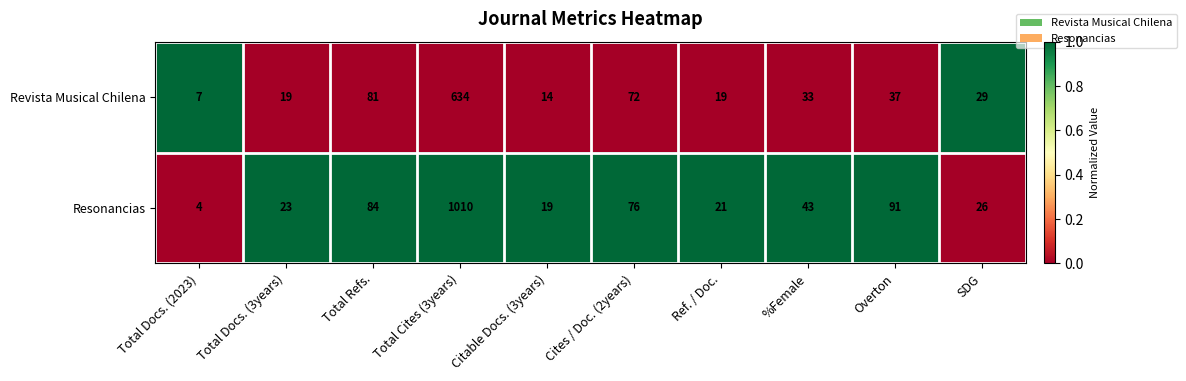

Which series has the largest total across all categories?

Resonancias